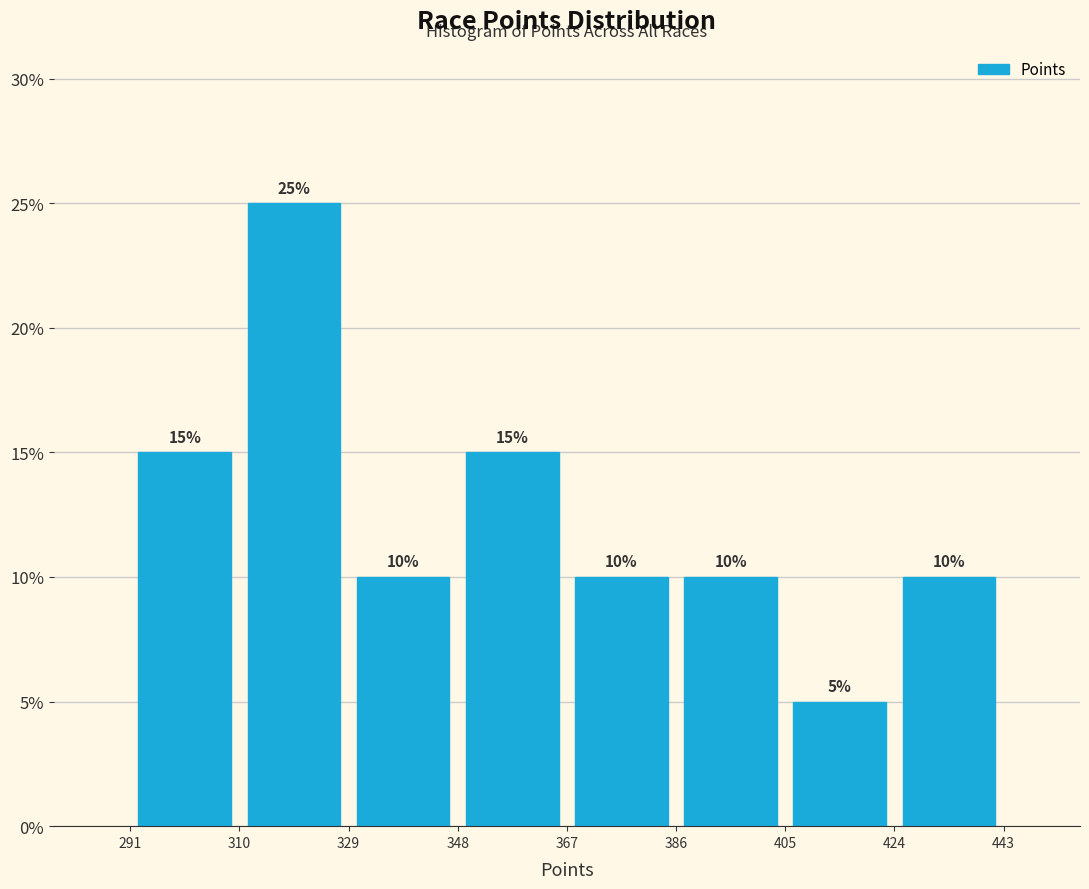

What is the height of the bar covering 310 to 329 on the x-axis?

25